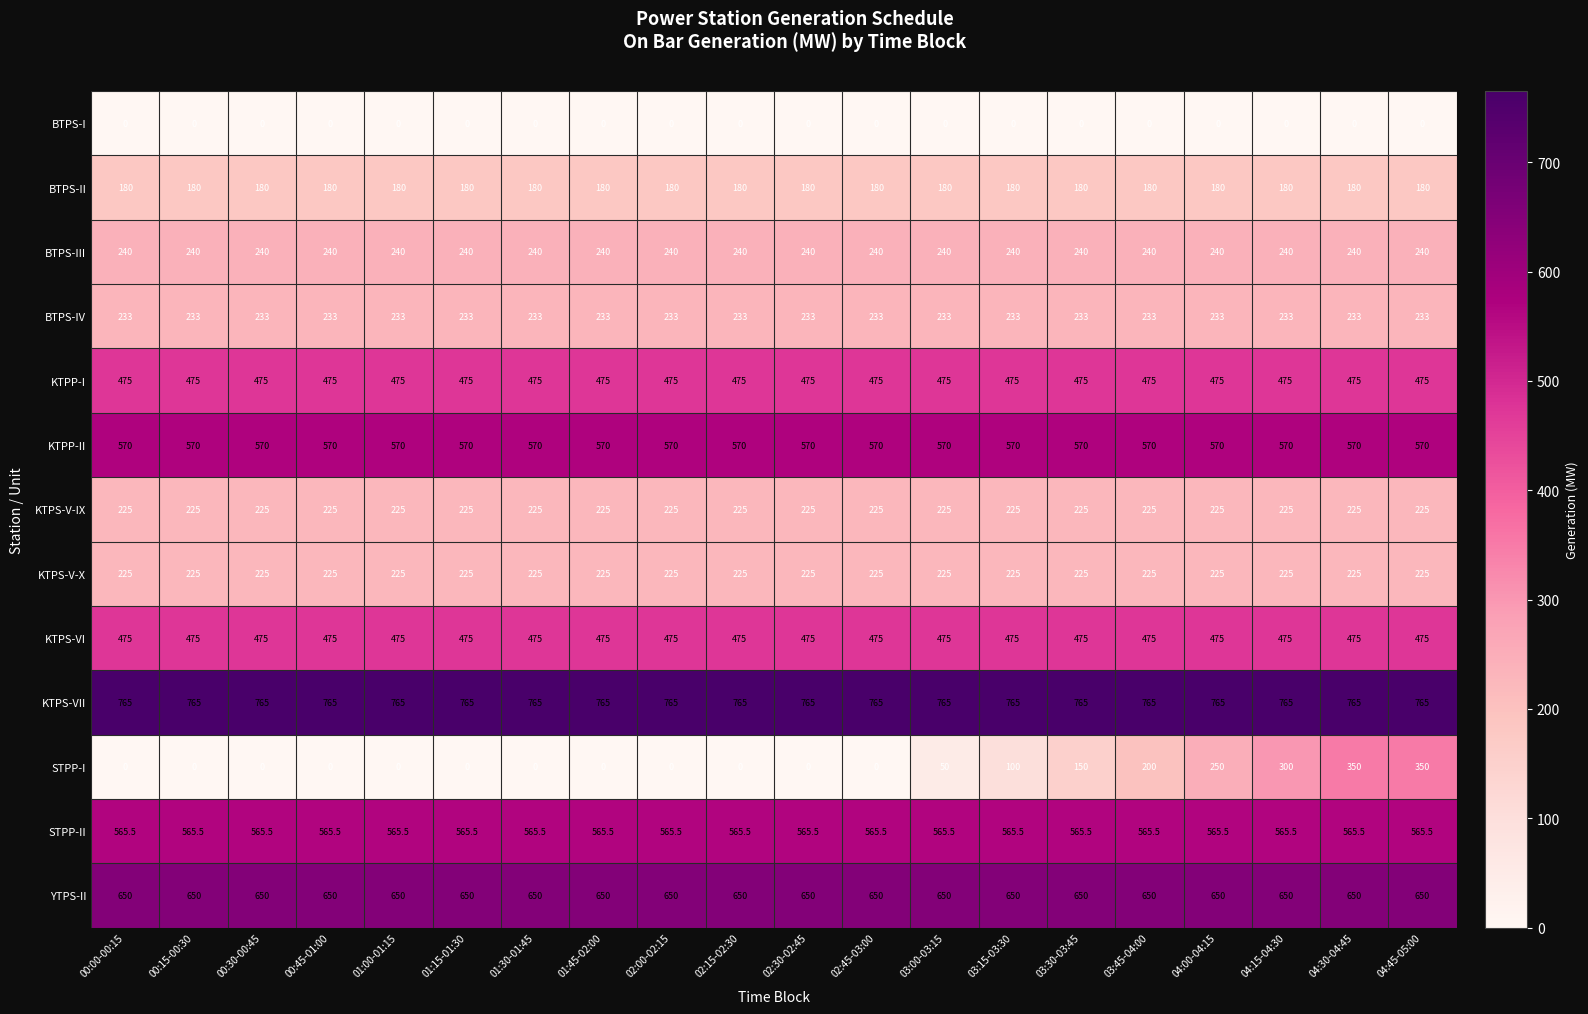

Which series has the largest total across all categories?

KTPS-VII